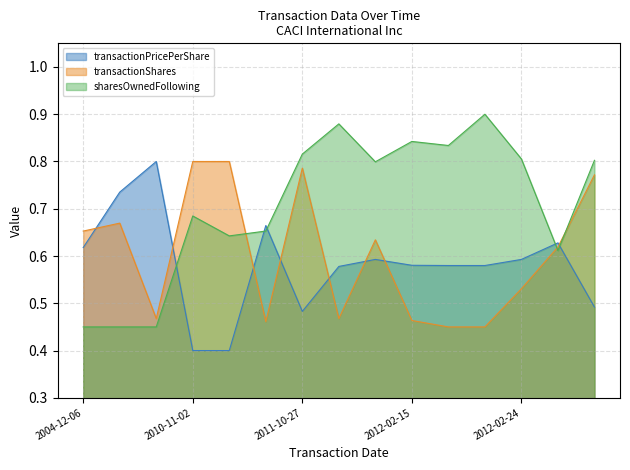

List the series in order of their overall mean, lowest first.

transactionPricePerShare, transactionShares, sharesOwnedFollowing